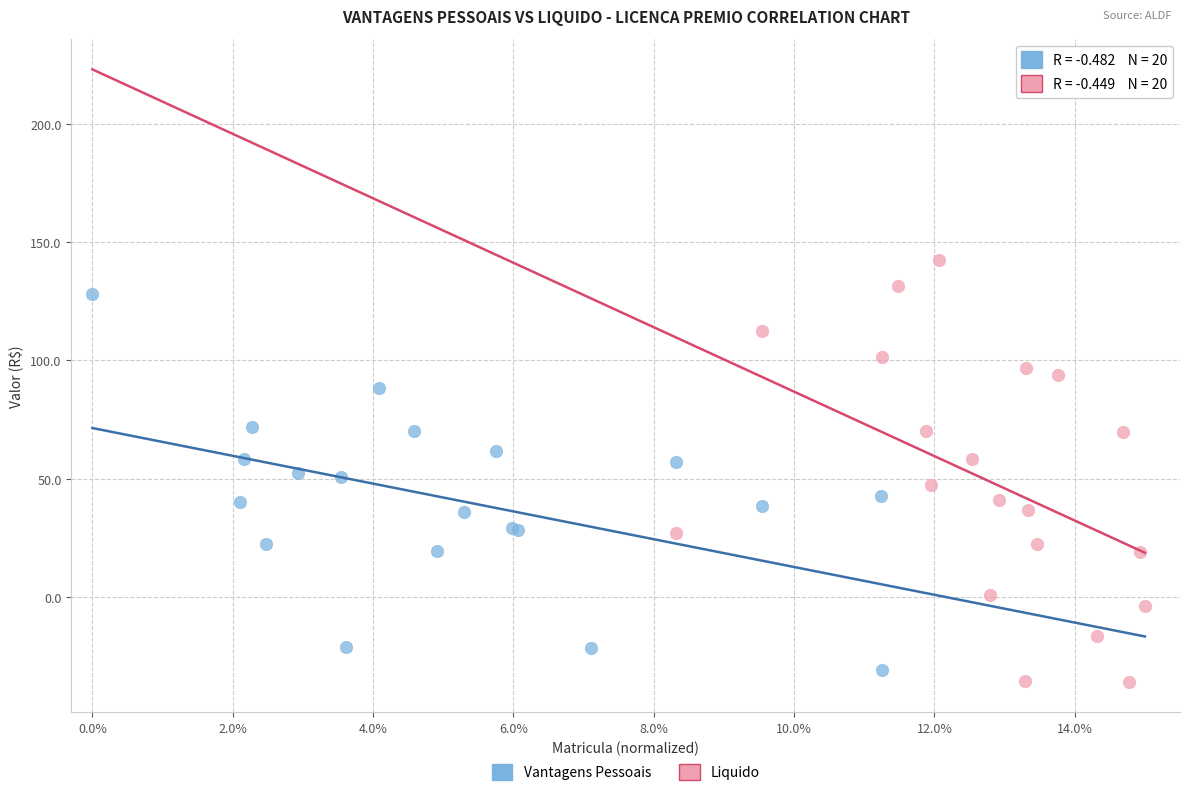

Which series has the widest spread of Y values?

Liquido